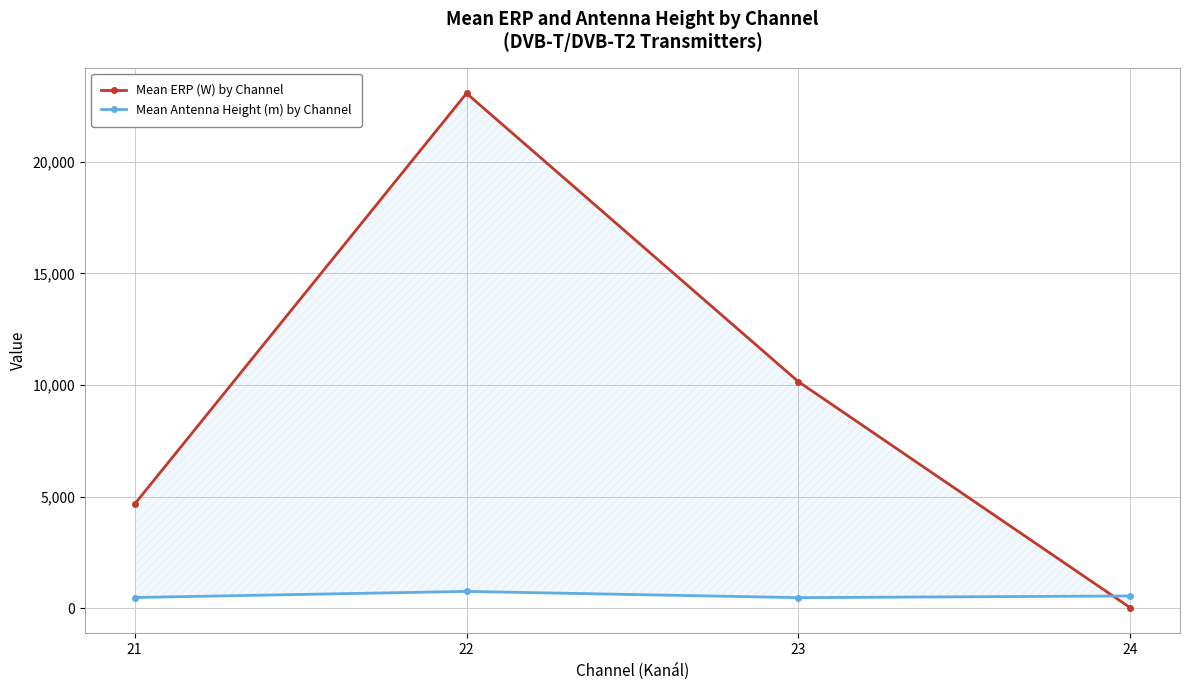

At which category does the chart reach its peak across all series?

22